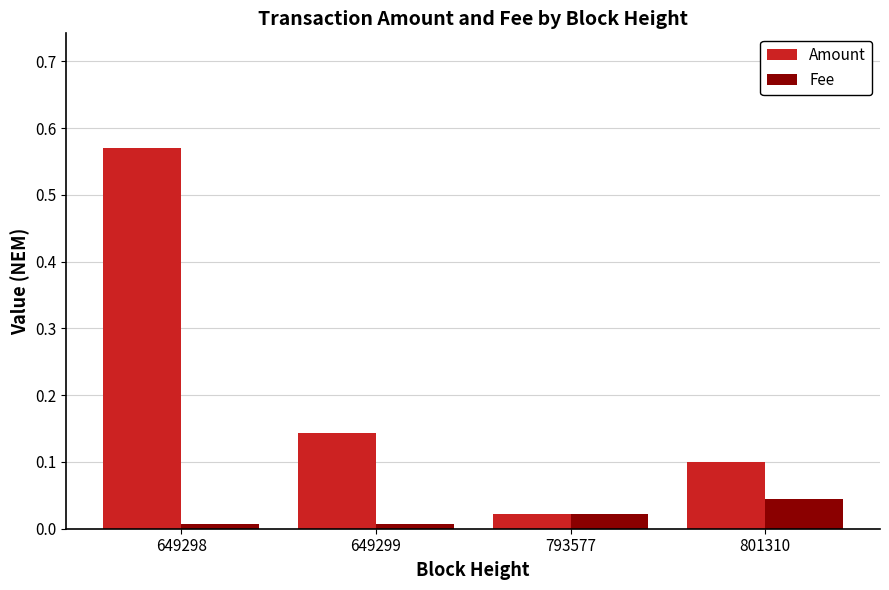

List the series in order of their overall mean, highest first.

Amount, Fee